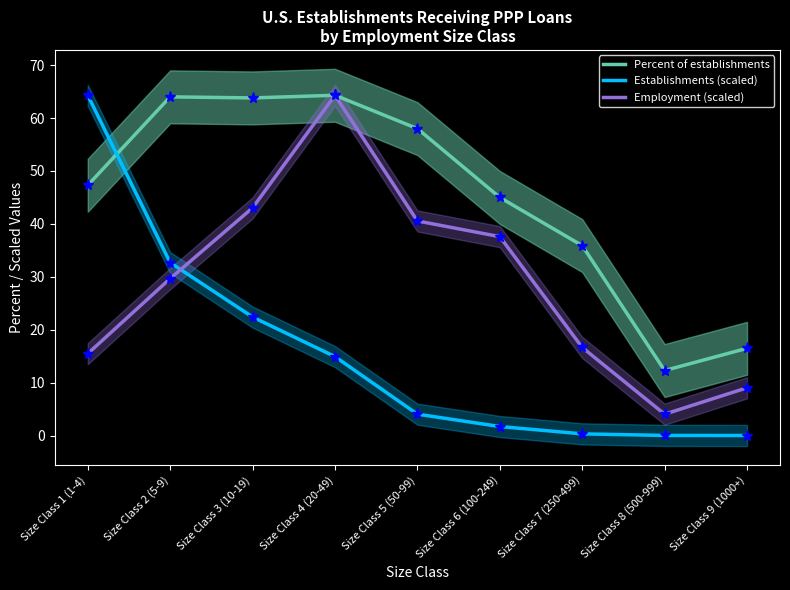

At which category does Employment (scaled) reach its first local valley?

Size Class 8 (500-999)